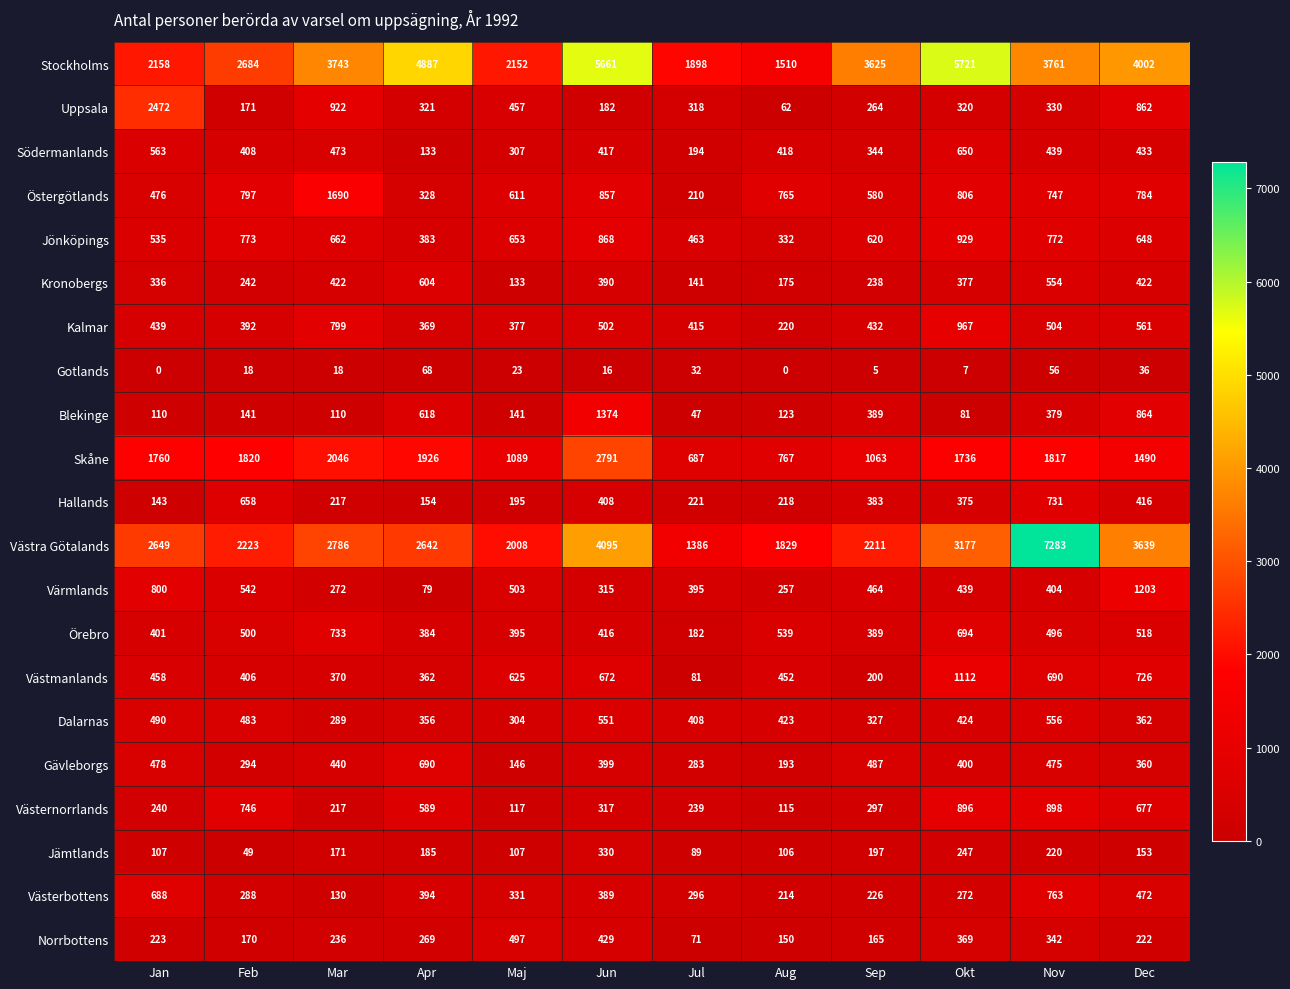

What is the spread (max minus min) of values at Mar?

3725